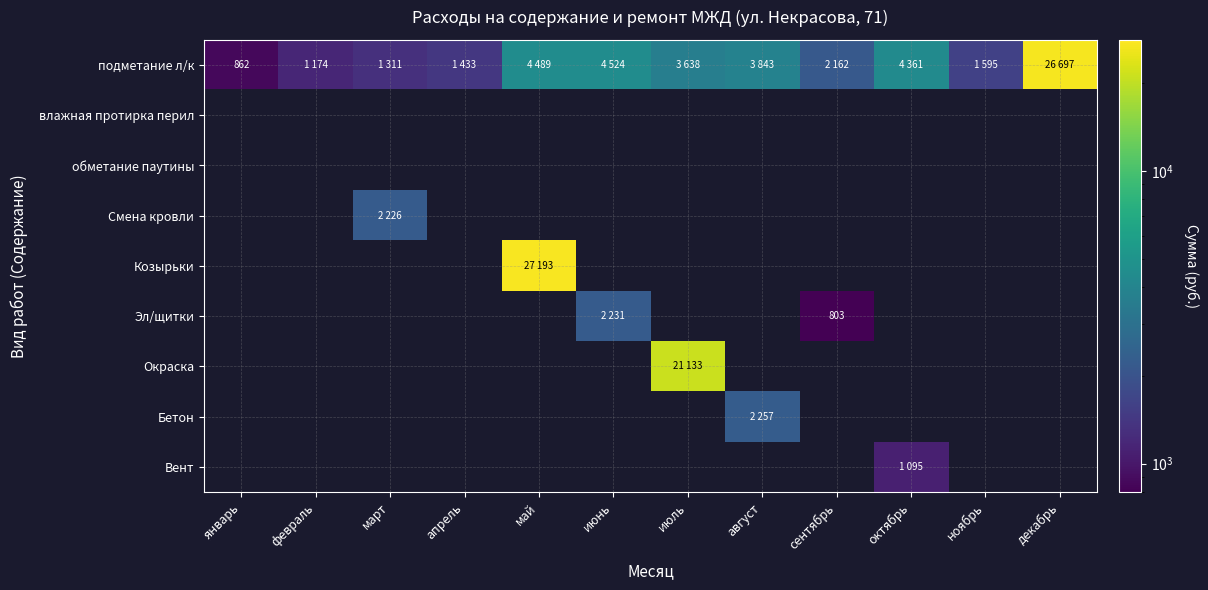

Which category has the highest value across all series?

май